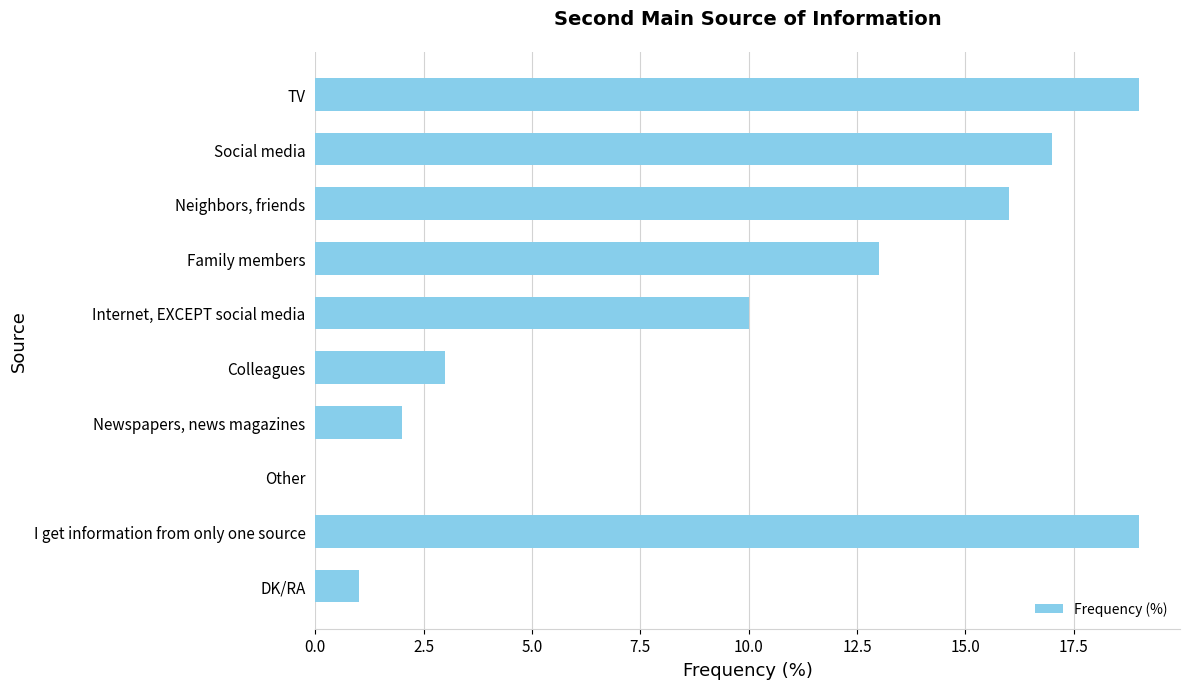

Reading top to bottom, extract all data points from this chart.

TV=19	Social media=17	Neighbors, friends=16	Family members=13	Internet, EXCEPT social media=10	Colleagues=3	Newspapers, news magazines=2	Other=0	I get information from only one source=19	DK/RA=1